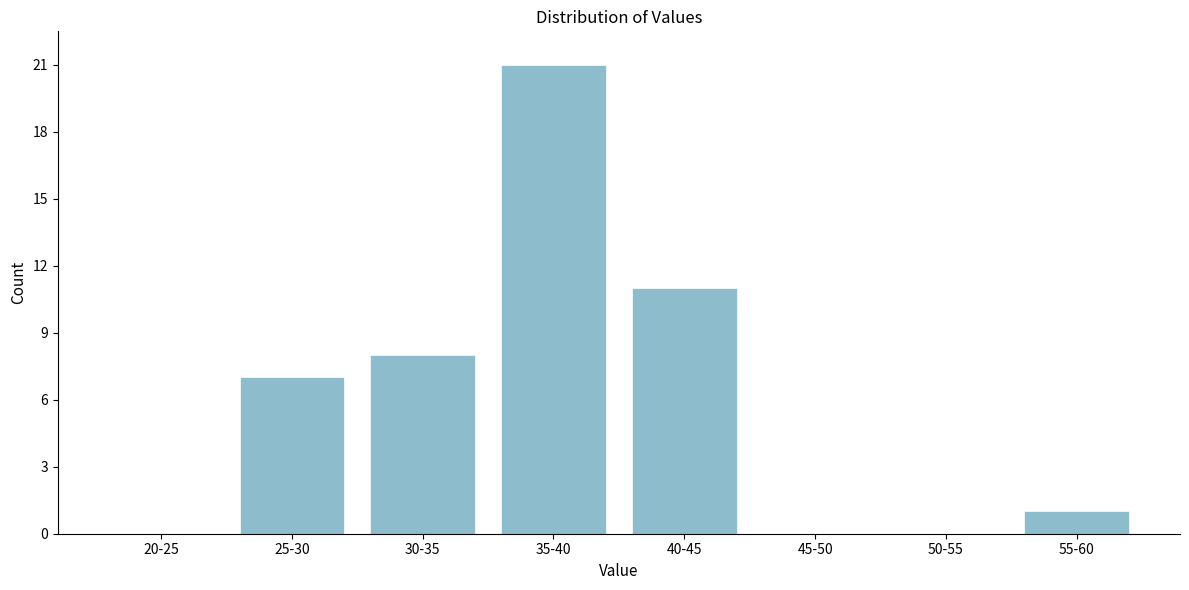

Reading left to right, what are all the values shown in this chart?

20-25=0	25-30=7	30-35=8	35-40=21	40-45=11	45-50=0	50-55=0	55-60=1